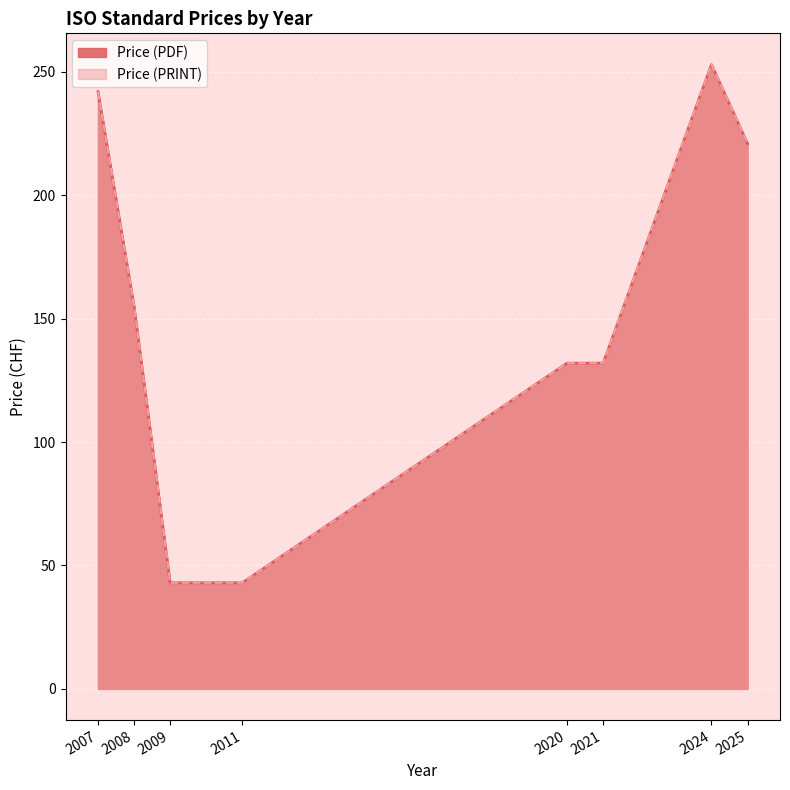

How many lines are shown in the chart?

2